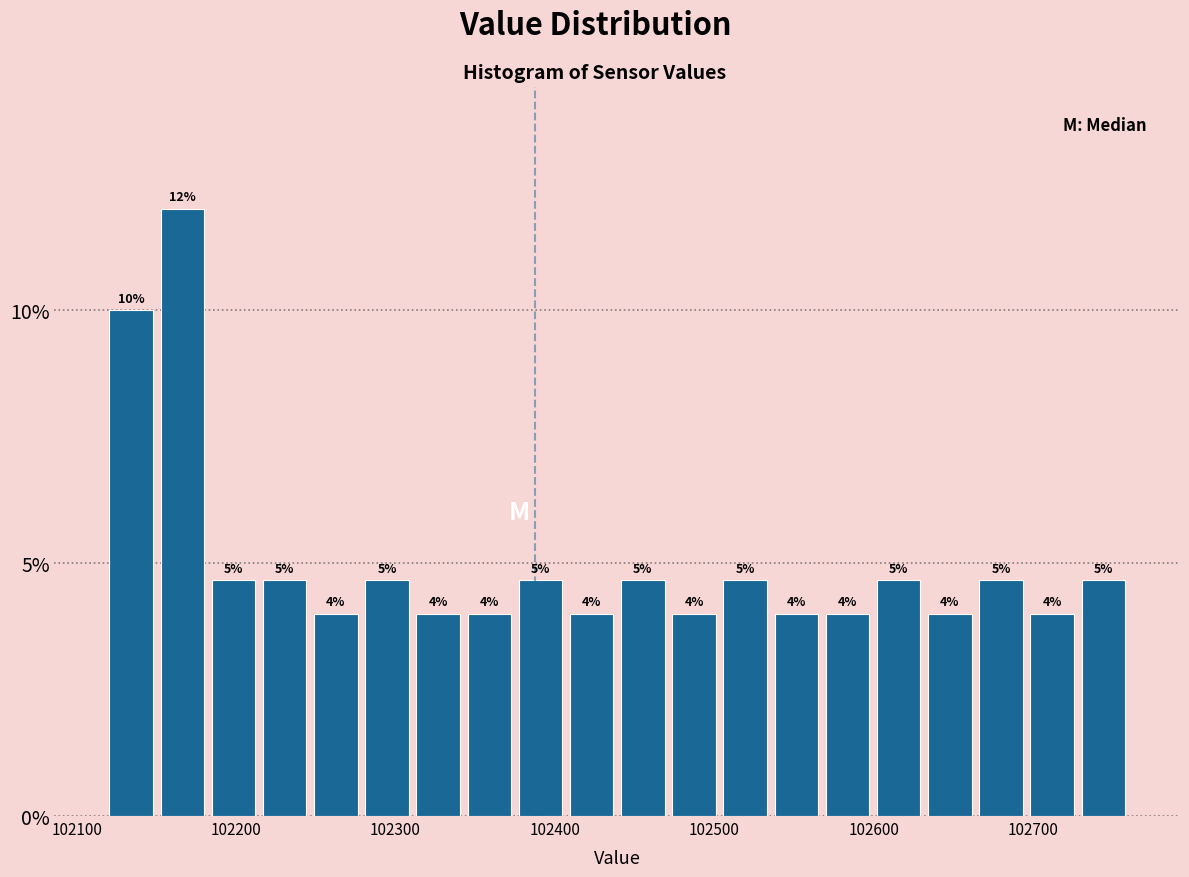

Around what value on the x-axis is the tallest bar? Give the approximate position of its centre, as read against the axis.

102170